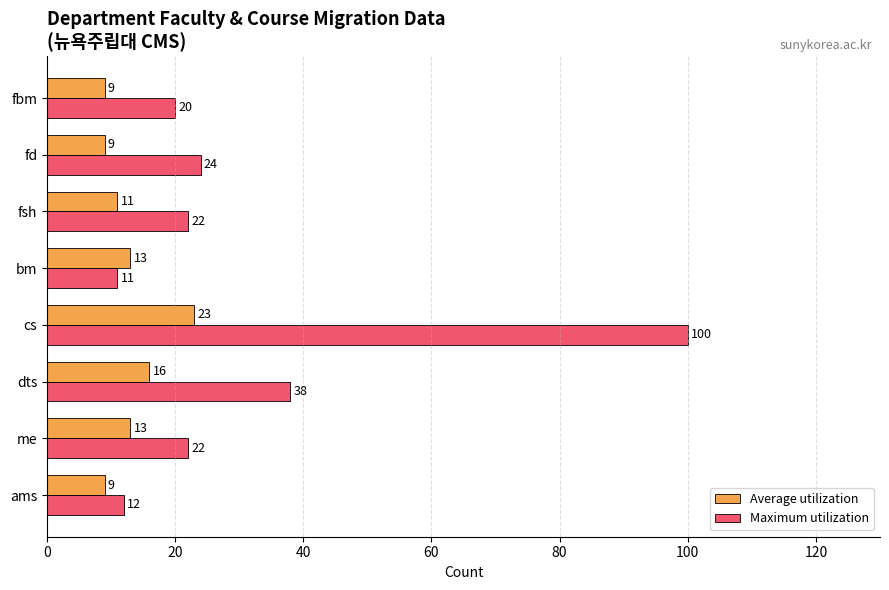

Where is Maximum utilization nearest to the value 55?

dts